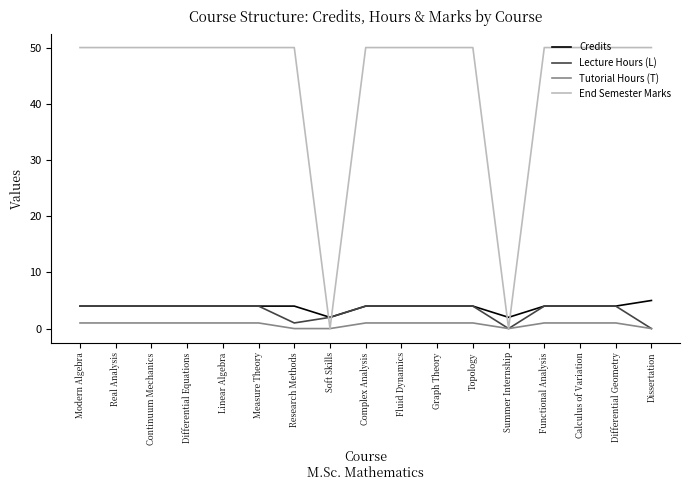

How many lines are shown in the chart?

4